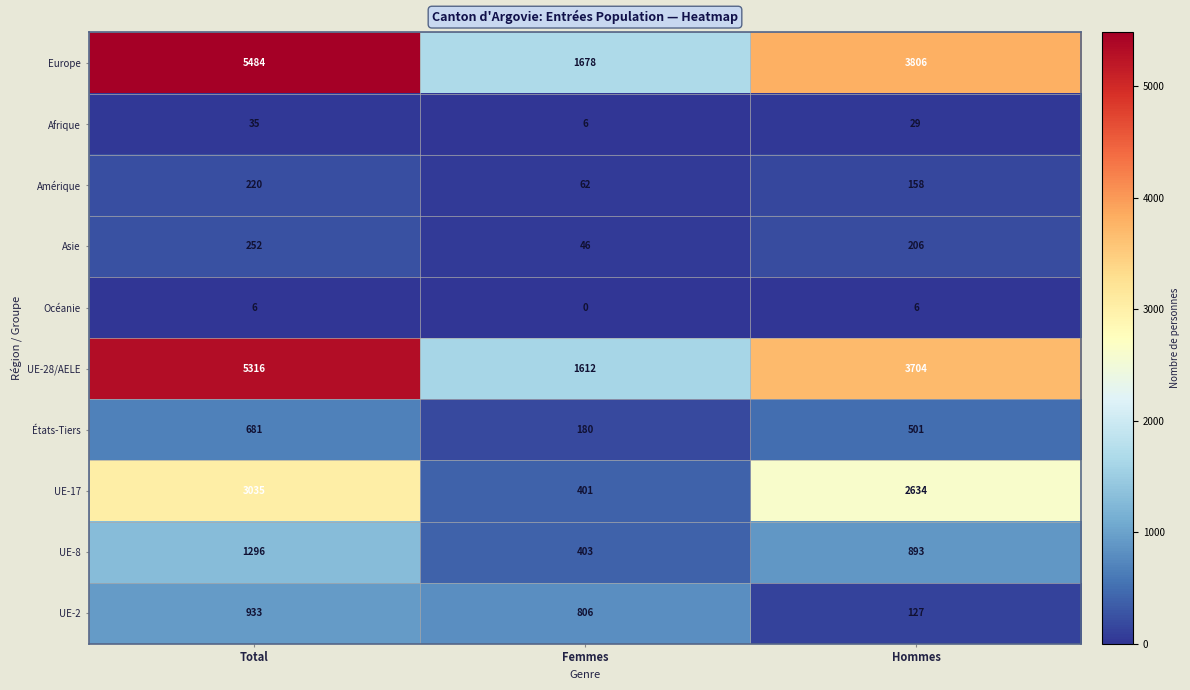

Reading left to right, what are all the values shown in this chart?

Europe: 5484	1678	3806
Afrique: 35	6	29
Amérique: 220	62	158
Asie: 252	46	206
Océanie: 6	0	6
UE-28/AELE: 5316	1612	3704
États-Tiers: 681	180	501
UE-17: 3035	401	2634
UE-8: 1296	403	893
UE-2: 933	806	127